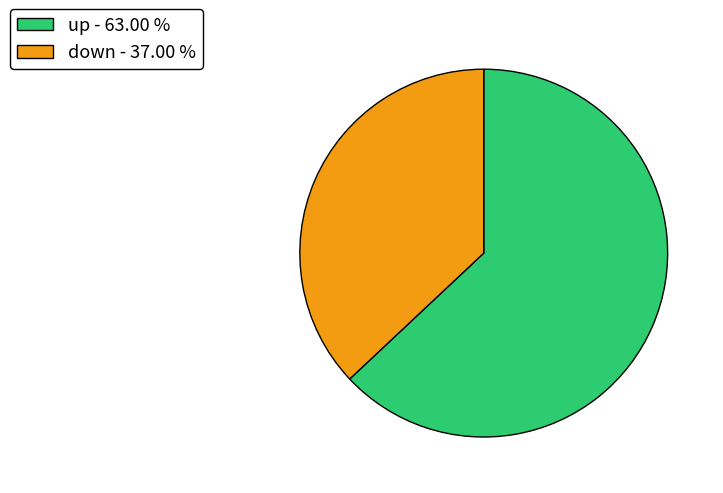

What is the smallest slice in the pie chart?

down